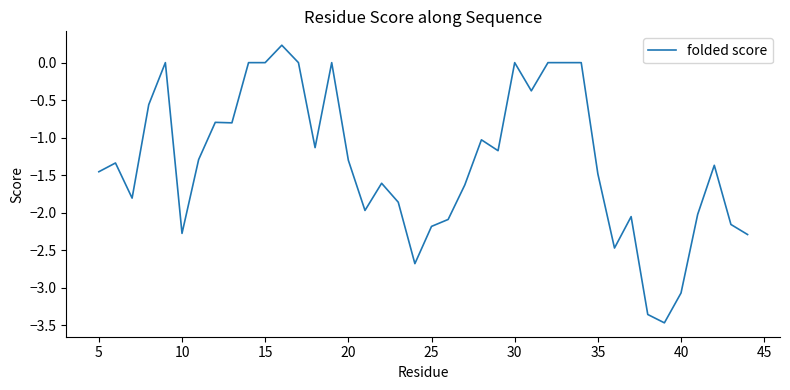

What is the smallest value displayed?

-3.5